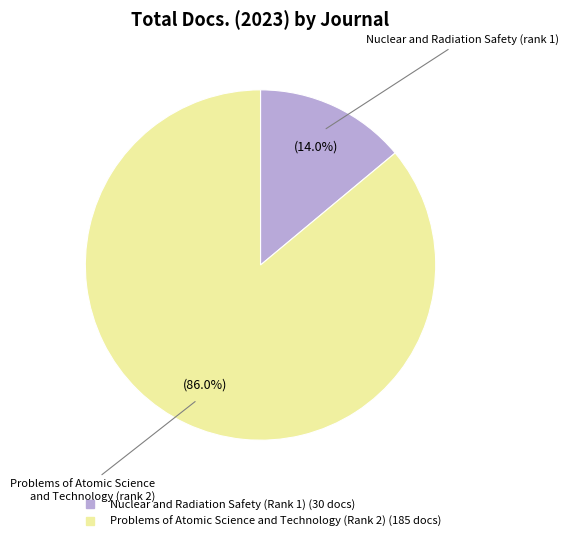

To the nearest percent, what is the combined percentage of Problems of Atomic Science and Technology (Rank 2) and Nuclear and Radiation Safety (Rank 1)?

100%